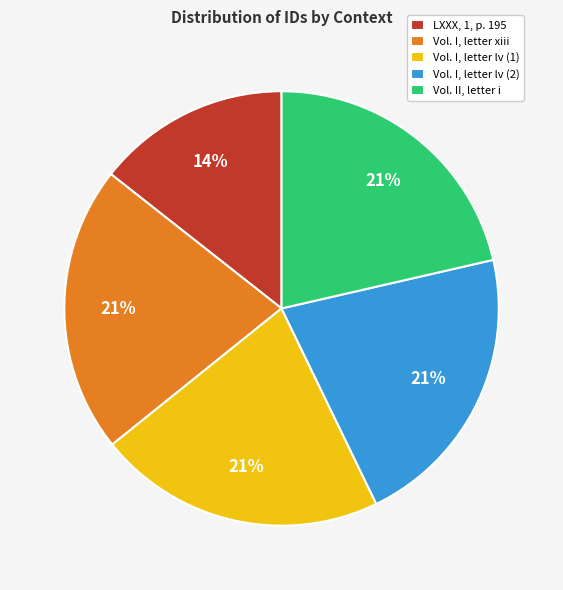

True or false: LXXX, 1, p. 195 accounts for 25% of the total.

False